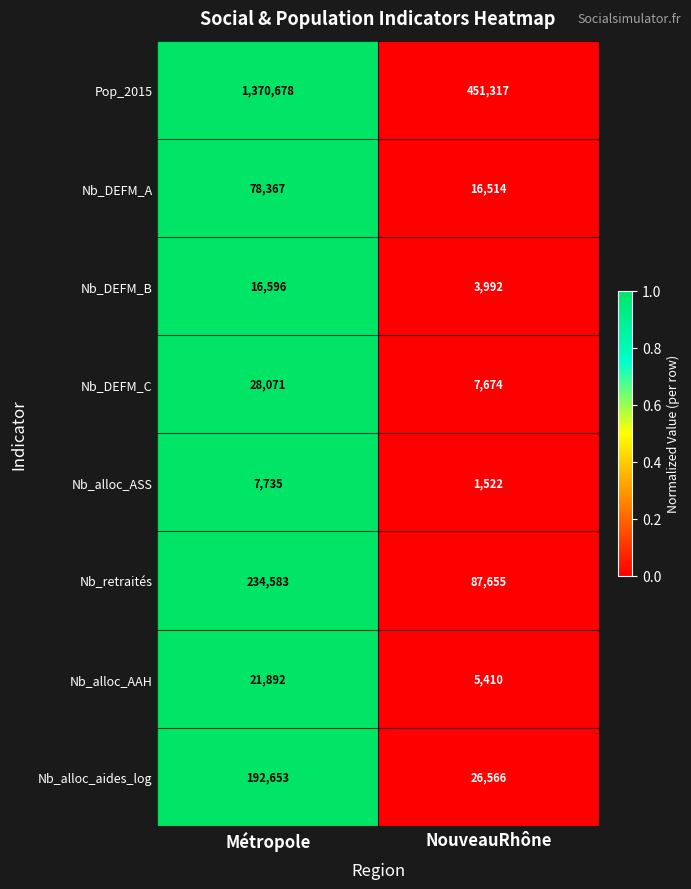

Read the Pop_2015 value at NouveauRhône, to the nearest 10.

451320